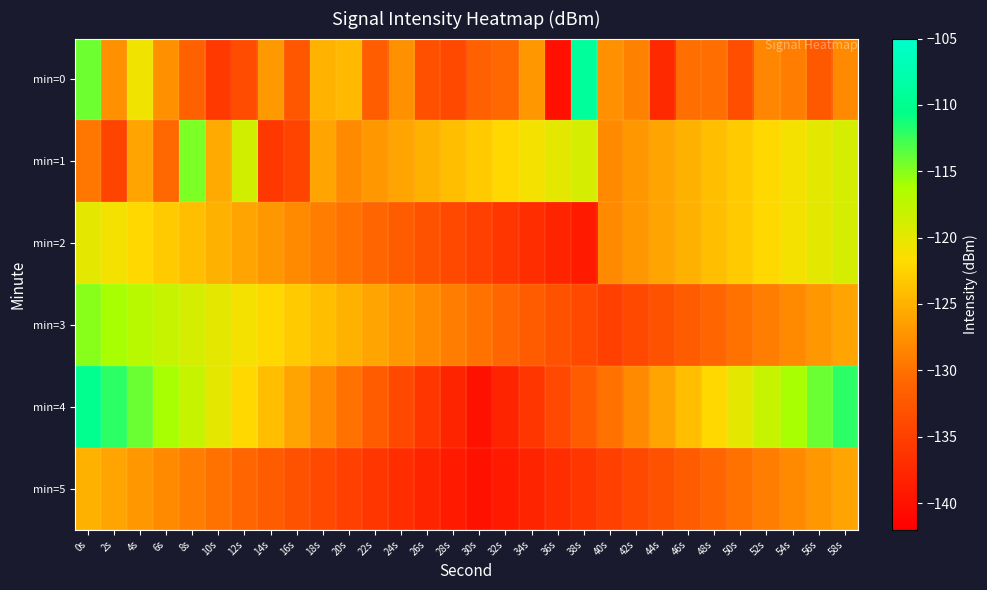

List the series in order of their peak value, lowest first.

min=5, min=2, min=3, min=1, min=4, min=0